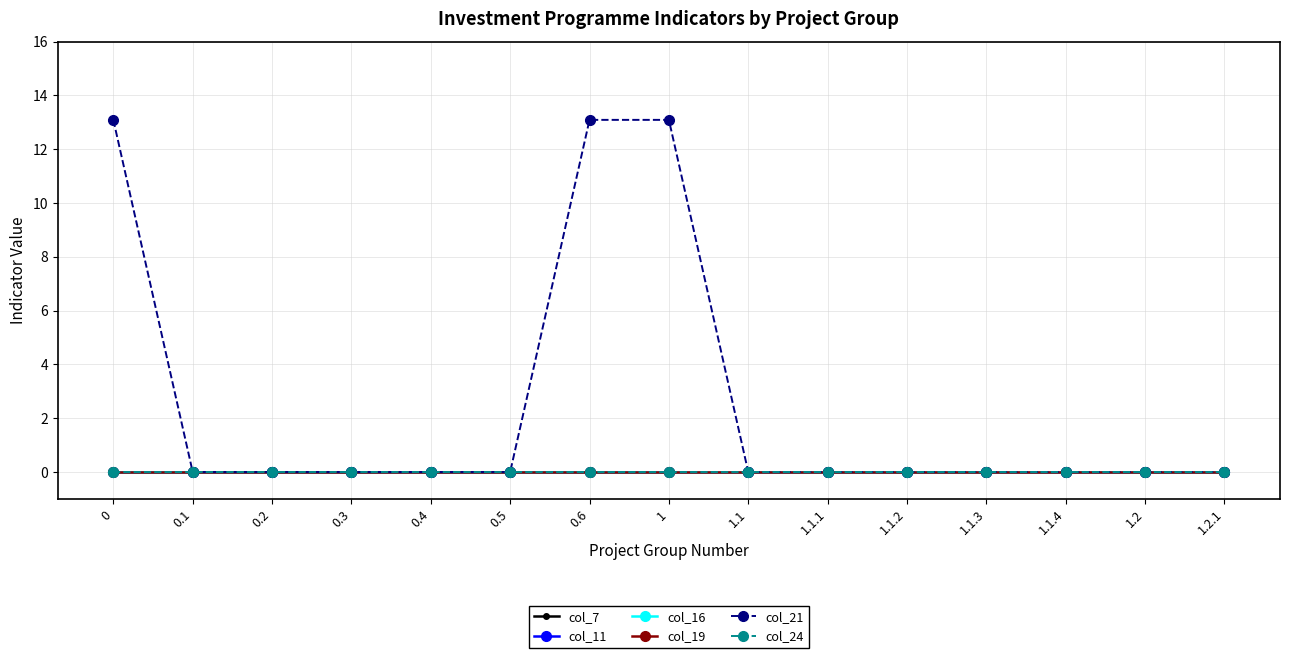

Does the chart have visible grid lines?

Yes